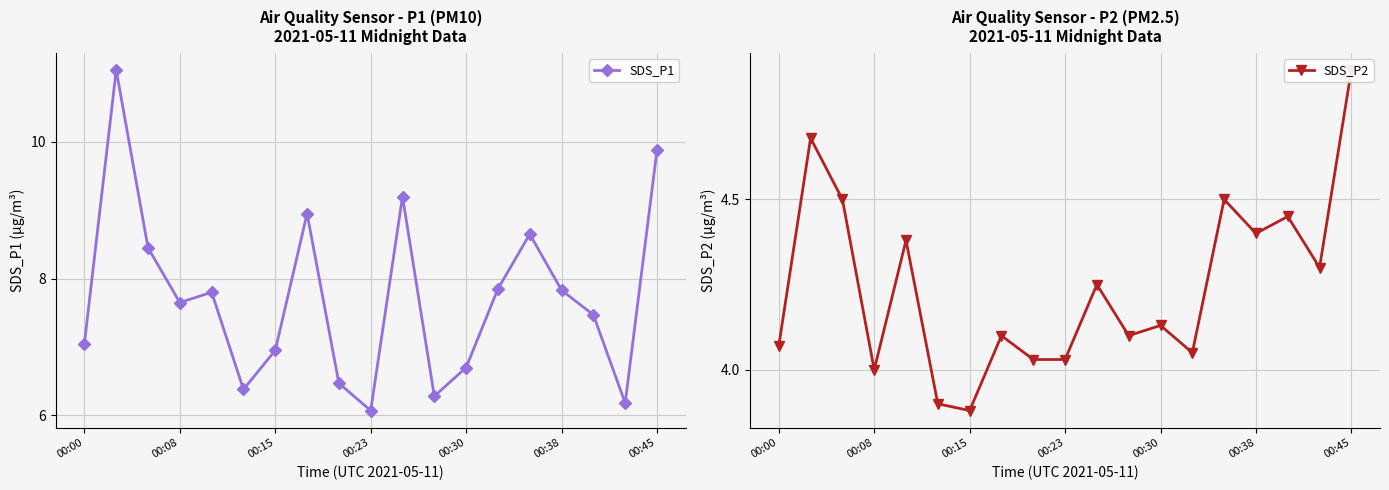

What is the lowest value of the SDS_P1 series?

6.1